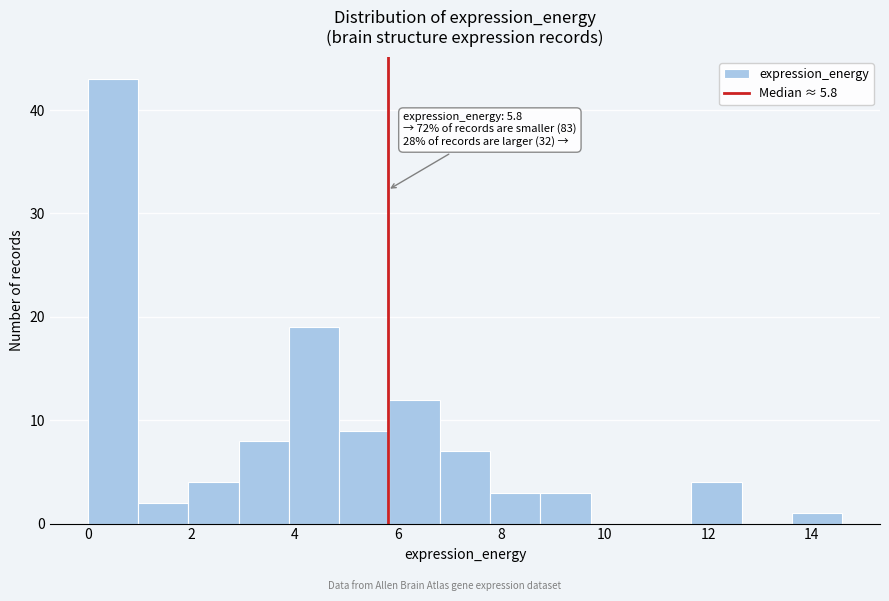

Over which range of the x-axis is the bar tallest?

0.0 to 1.0